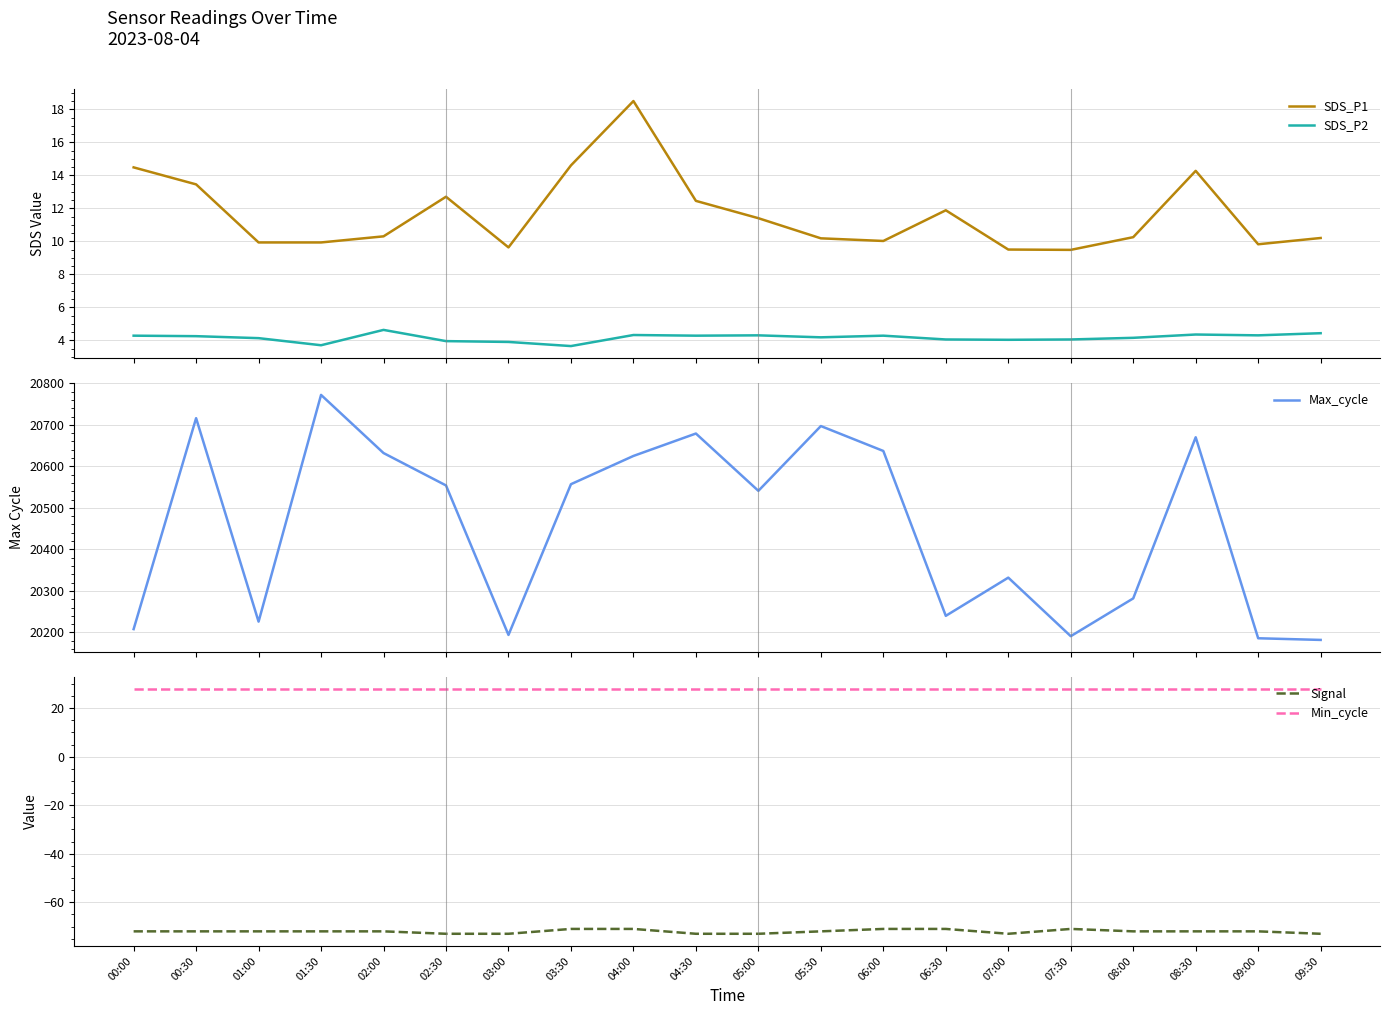

What is the label of the 4th point from the left?

01:30